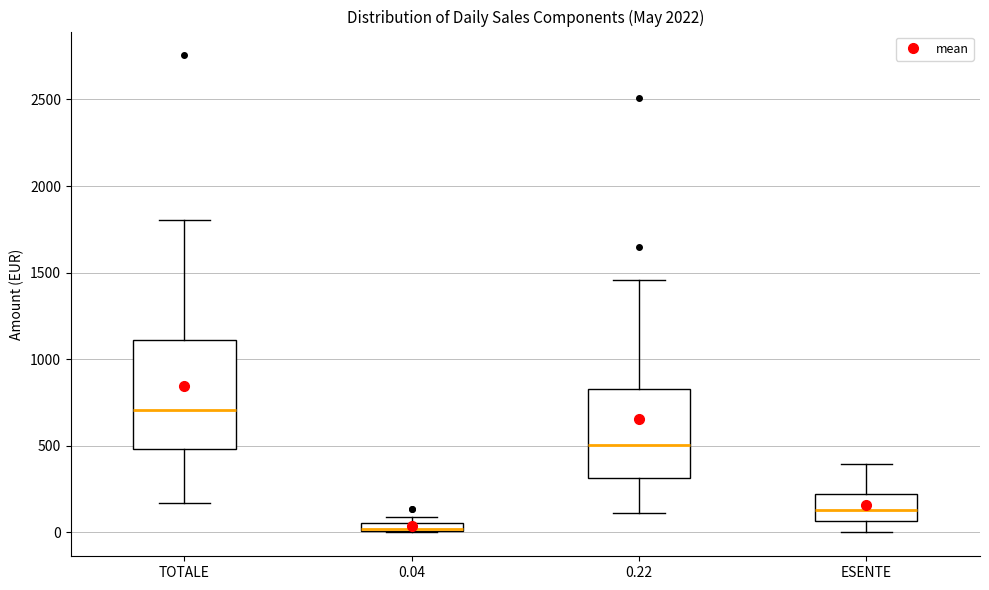

Which box is the tallest, from its lower edge to its upper edge?

TOTALE